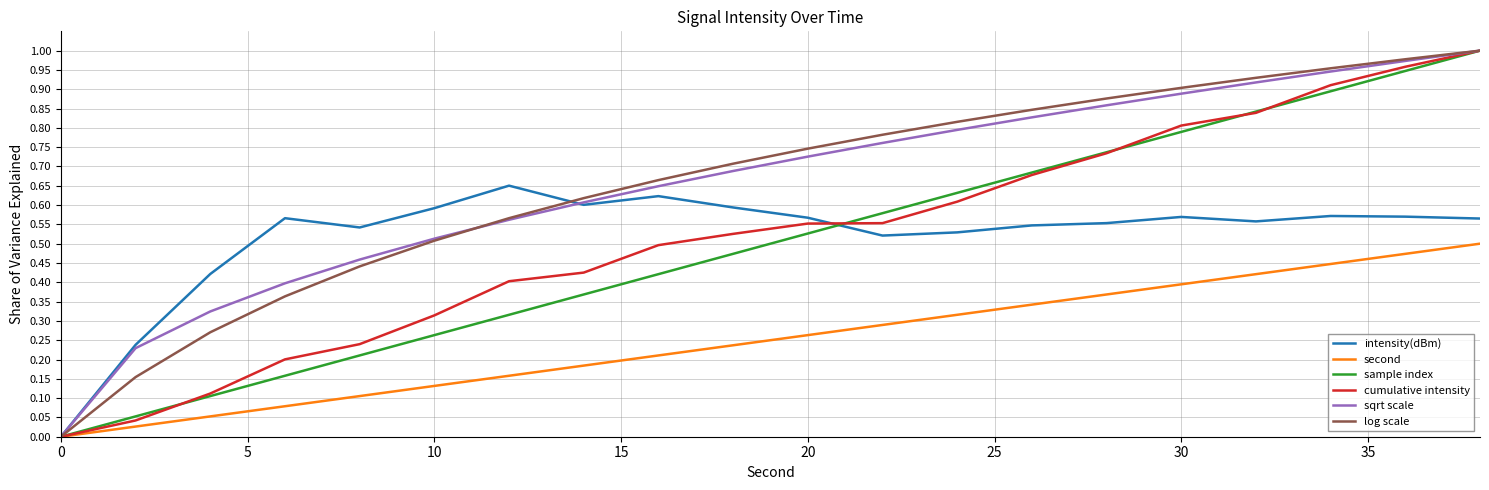

Count the number of categories in the chart.

20